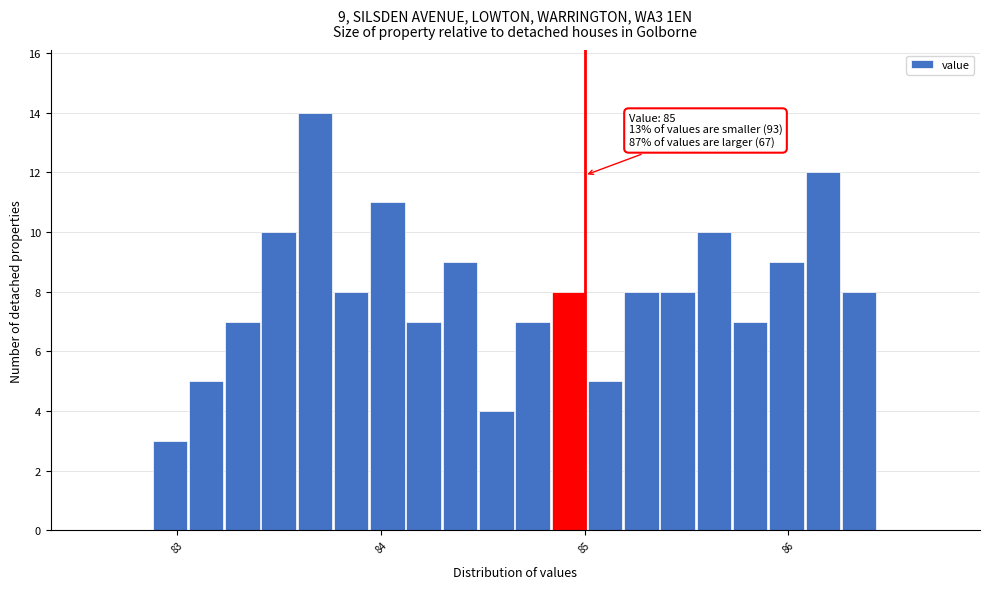

Around what value on the x-axis is the tallest bar? Give the approximate position of its centre, as read against the axis.

83.7